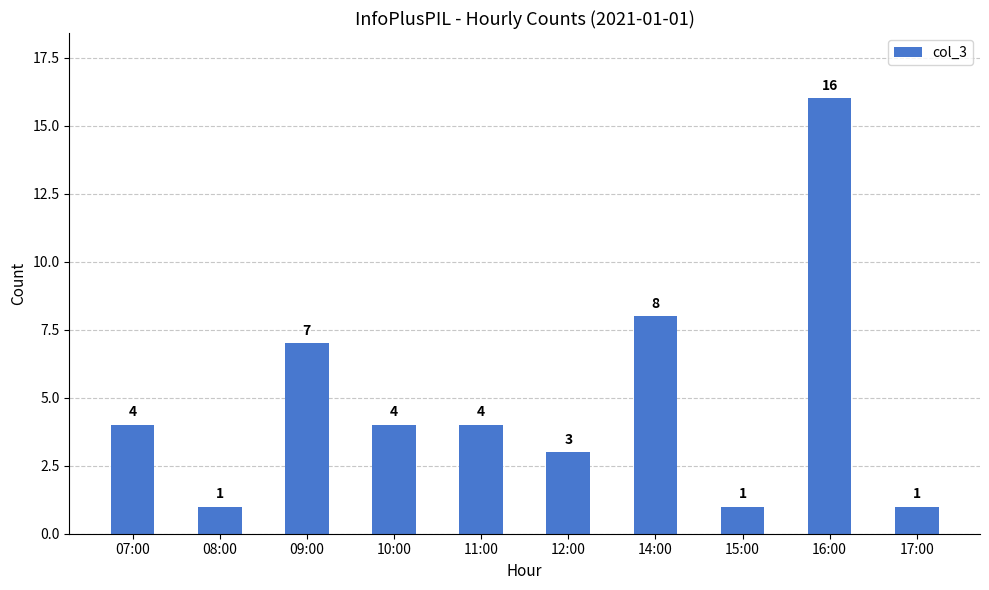

Reading left to right, transcribe all the data shown in this chart.

07:00=4	08:00=1	09:00=7	10:00=4	11:00=4	12:00=3	14:00=8	15:00=1	16:00=16	17:00=1